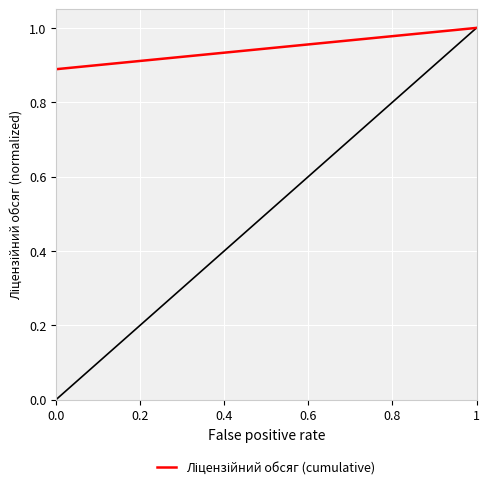

What is the greatest value displayed?

1.0